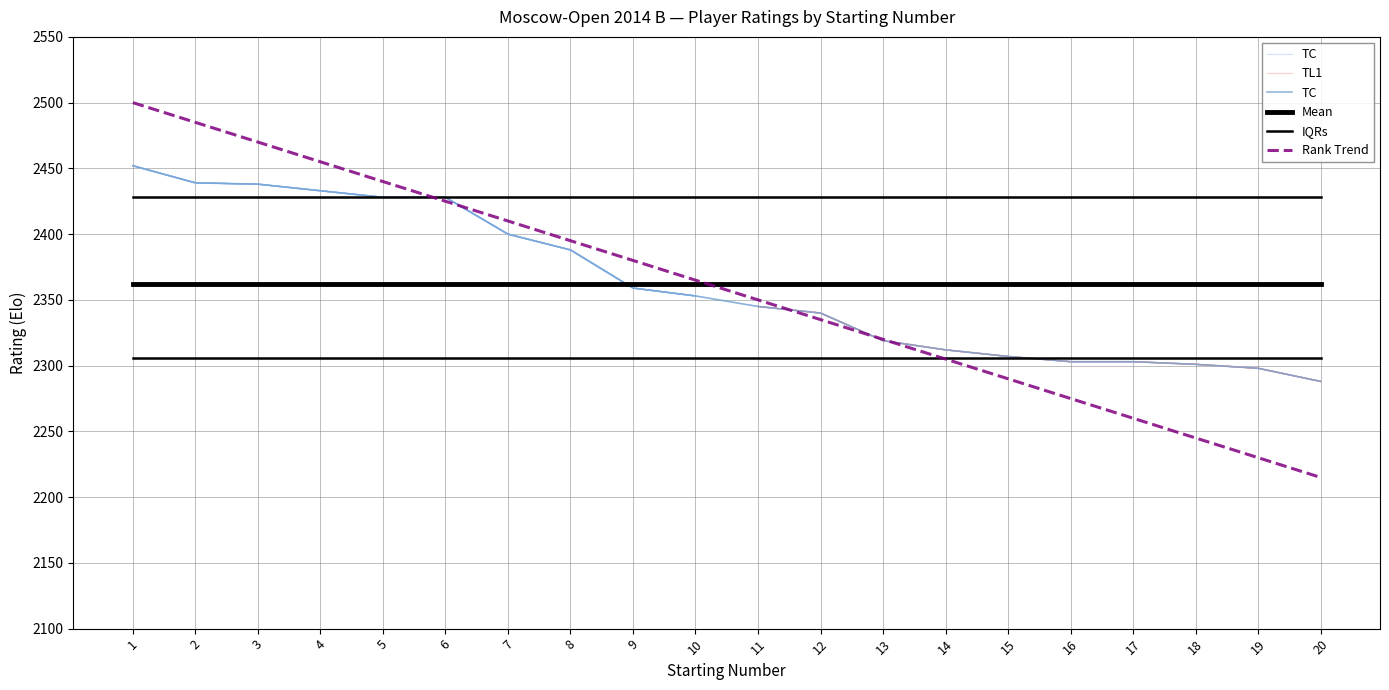

True or false: the data has more than 2 interior local peaks.

False